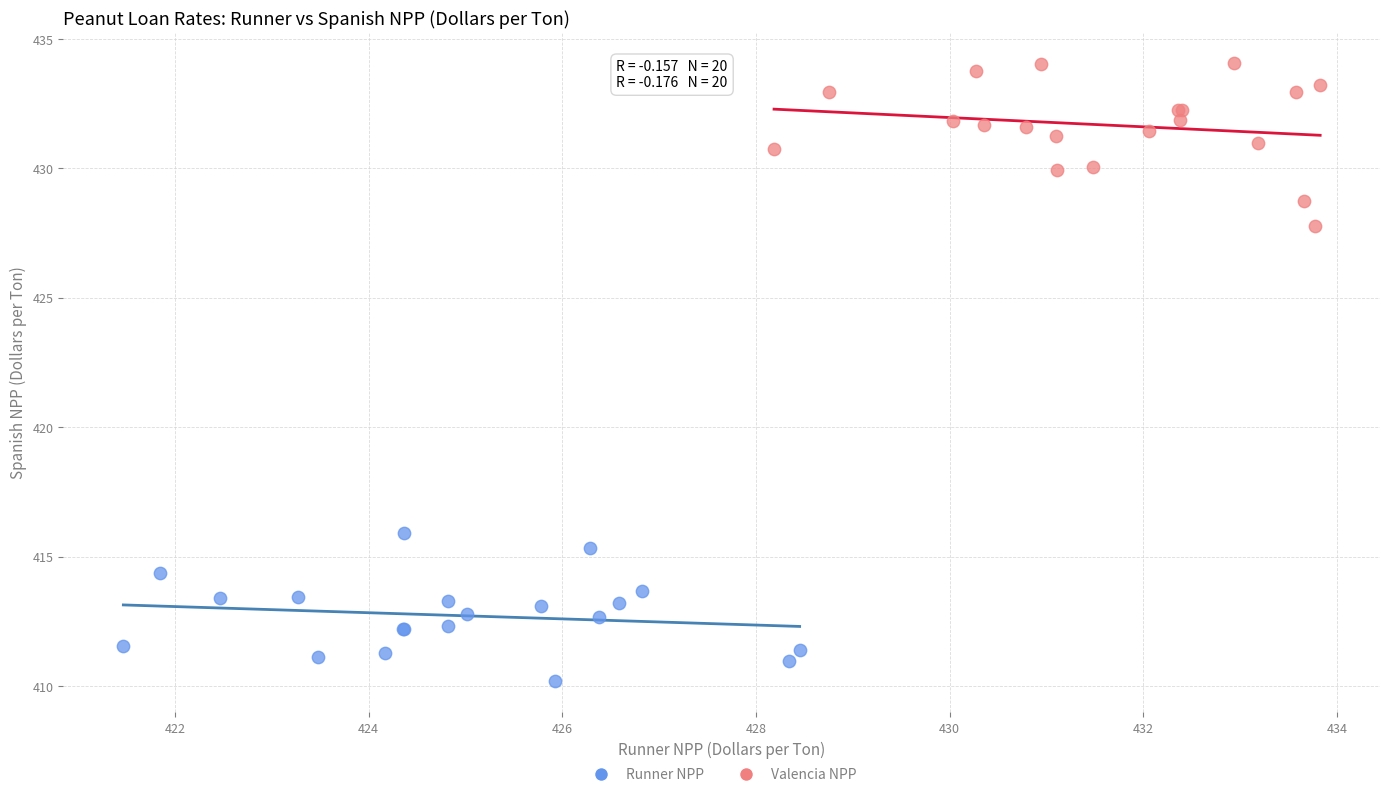

Which series contains the lowest Y value?

Runner NPP